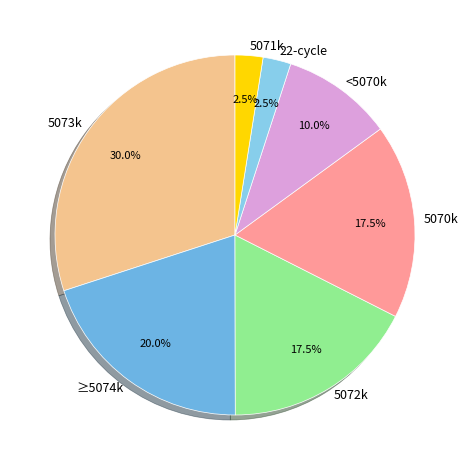

Is ≥5074k the majority of the pie?

No